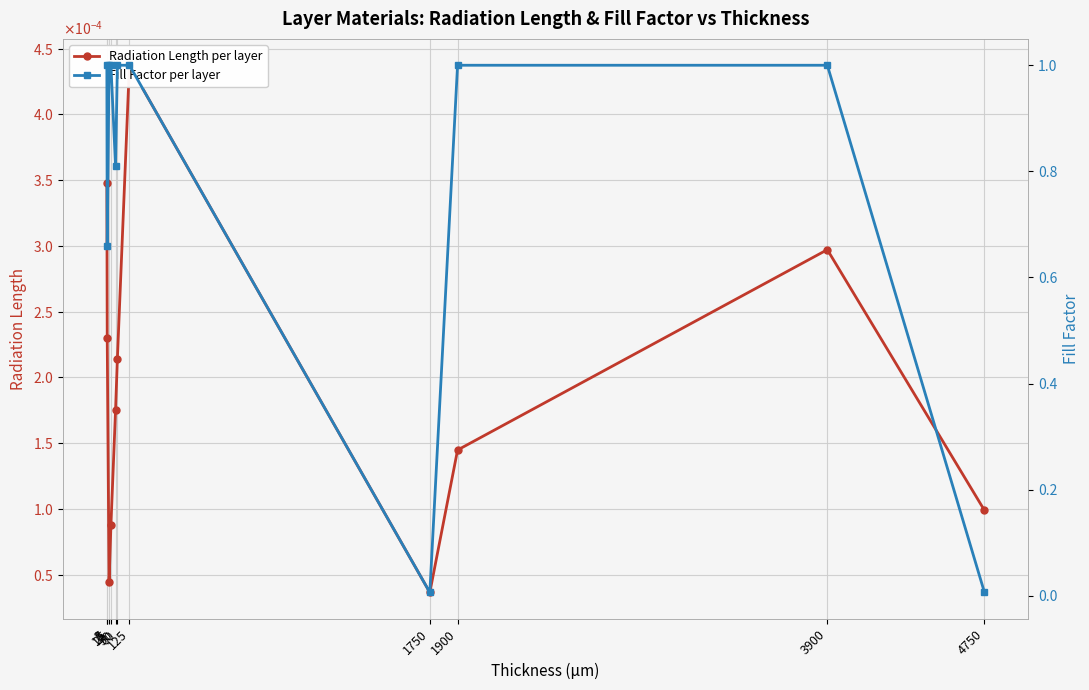

What value does the Fill Factor per layer series have at 60?

1.0